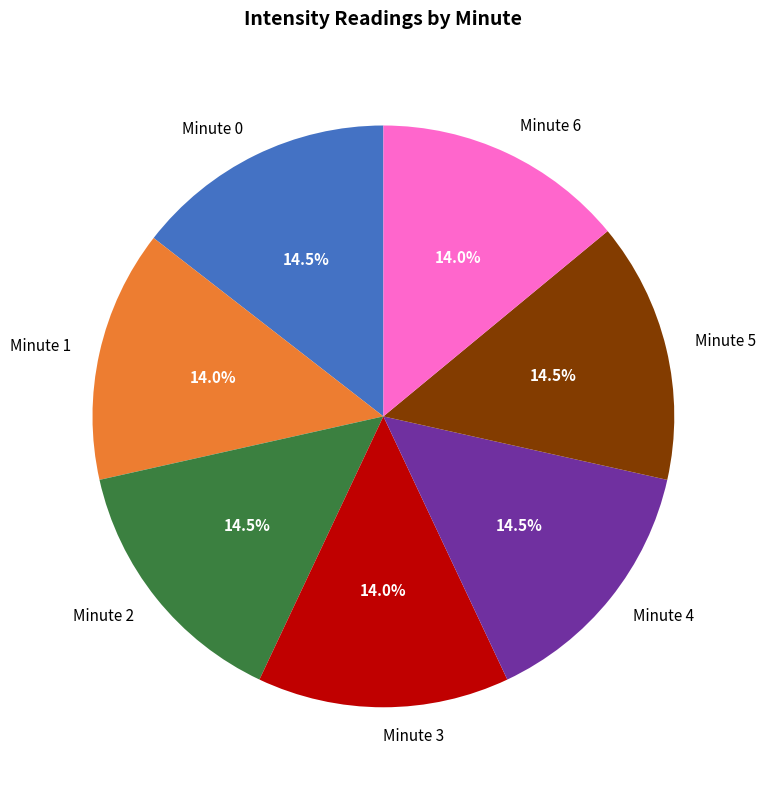

Do Minute 0 and Minute 4 together represent more than half of the pie?

No